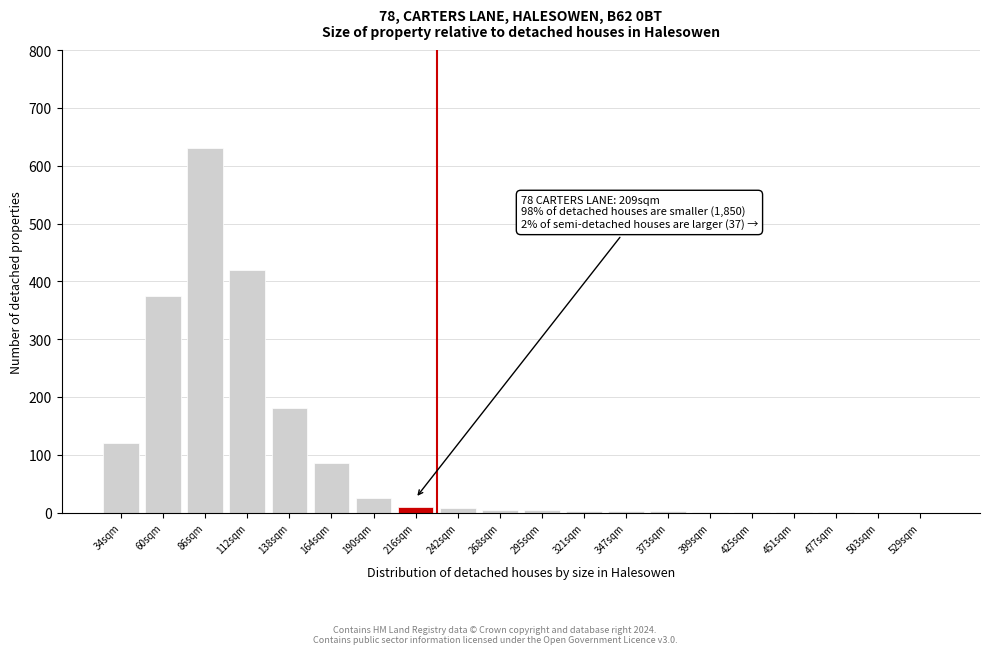

Where is the data nearest to the value 315?

60sqm